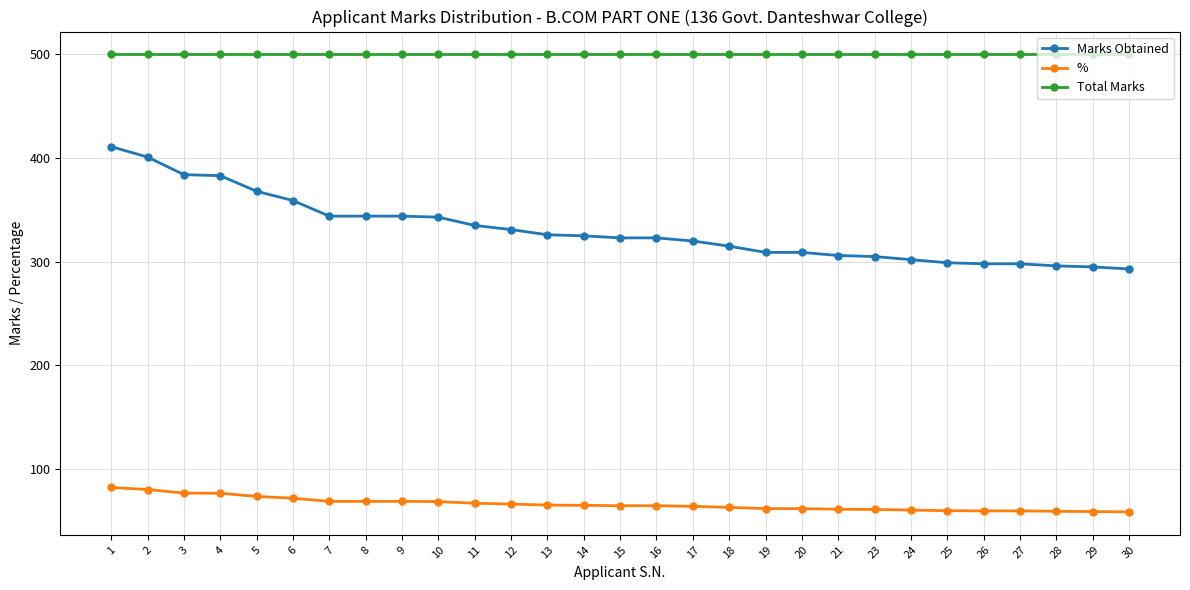

What is the difference between the highest and lowest values at 16?

435.4